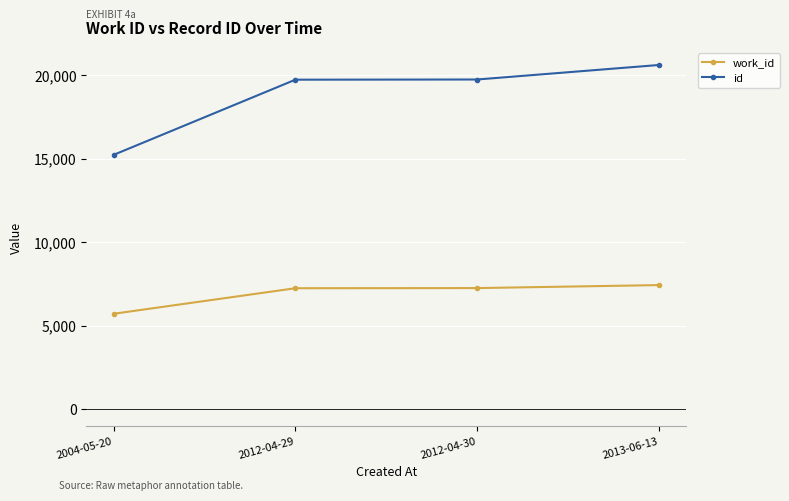

How many lines are shown in the chart?

2